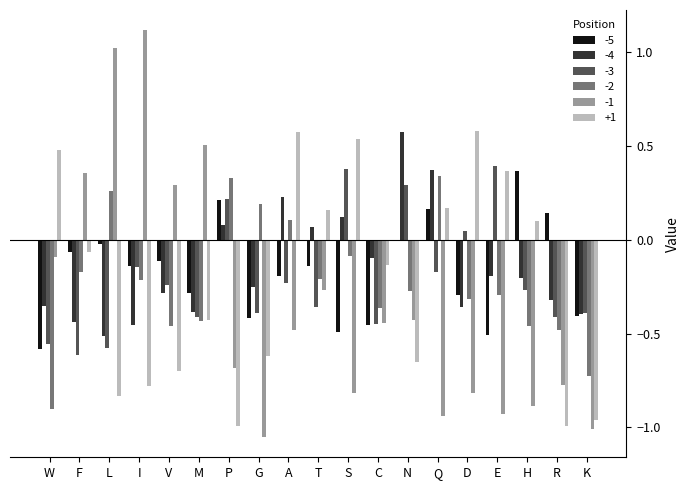

How many data points in +1 are above 0?

8